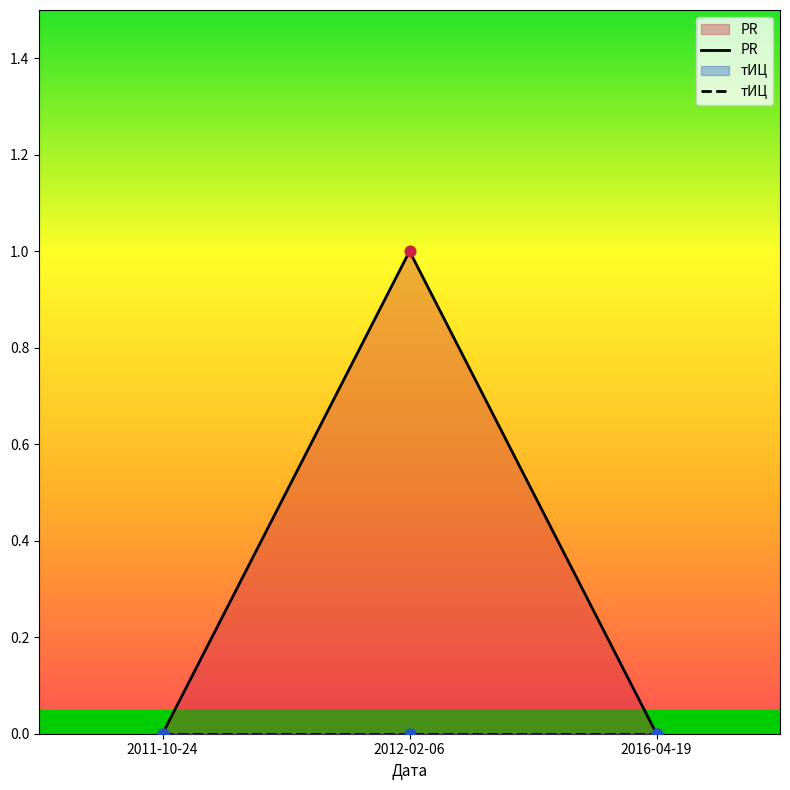

Which series has the largest total across all categories?

PR